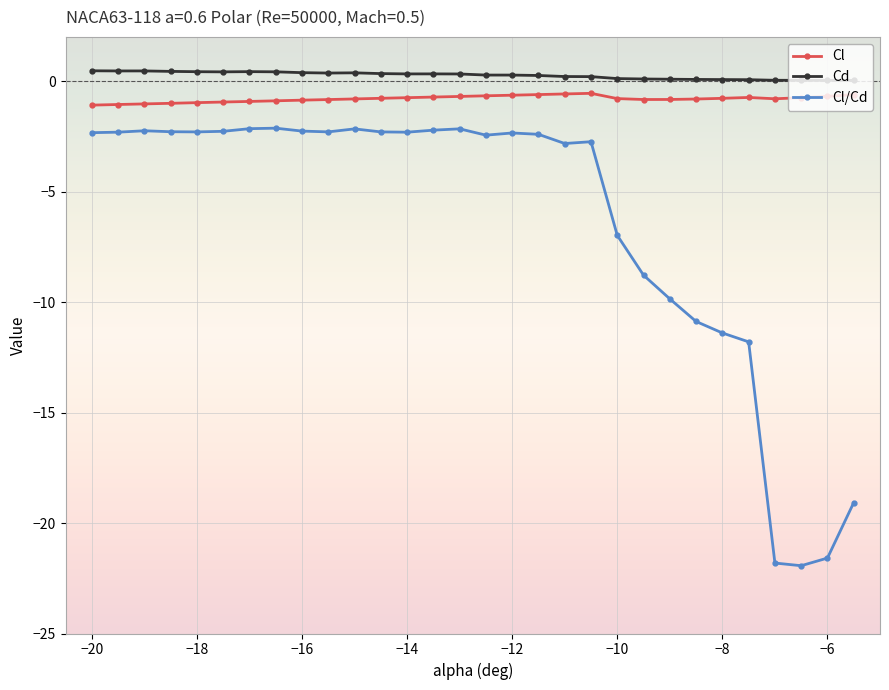

True or false: Cl/Cd has more than 2 interior local peaks.

True